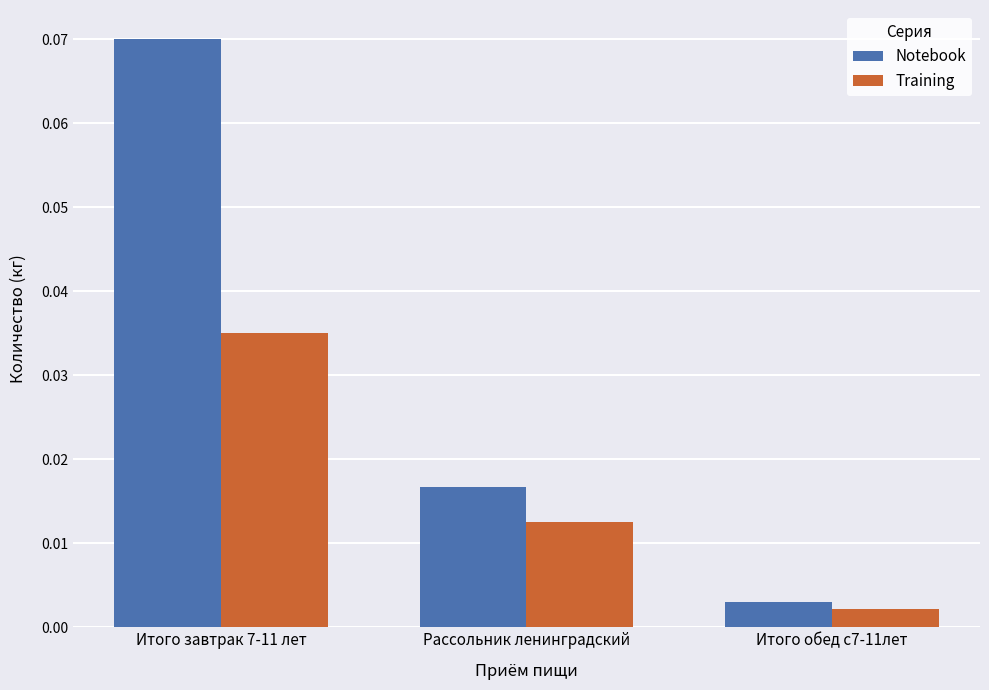

How many bars are there in each group?

2